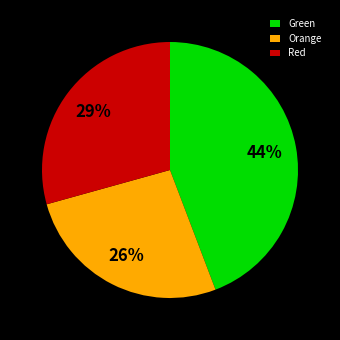

Which slice is the largest?

Green